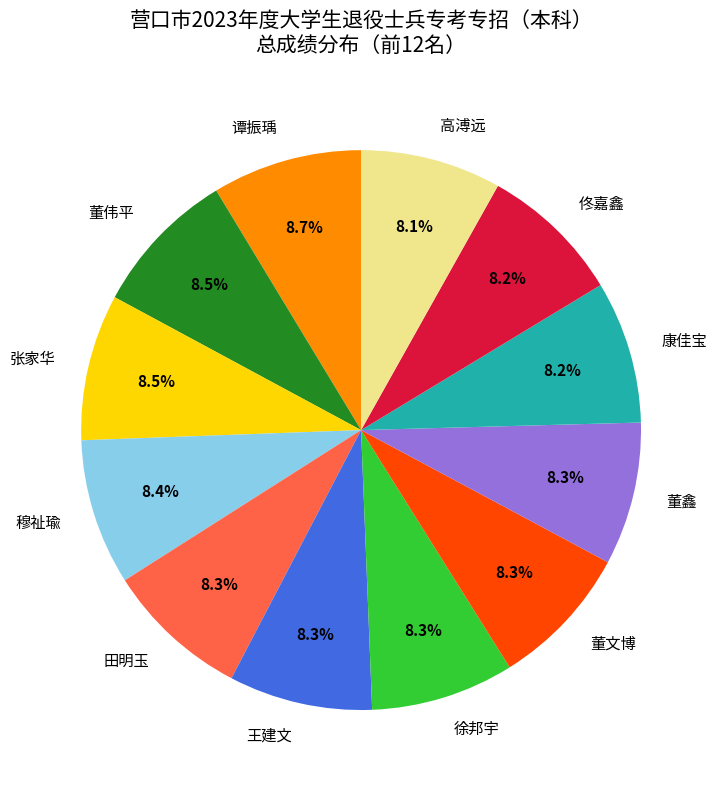

To the nearest percent, what percentage of the pie is 董文博?

8%